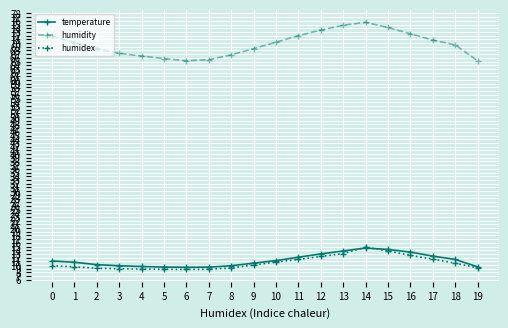

What are all the series names shown in the legend?

temperature, humidity, humidex